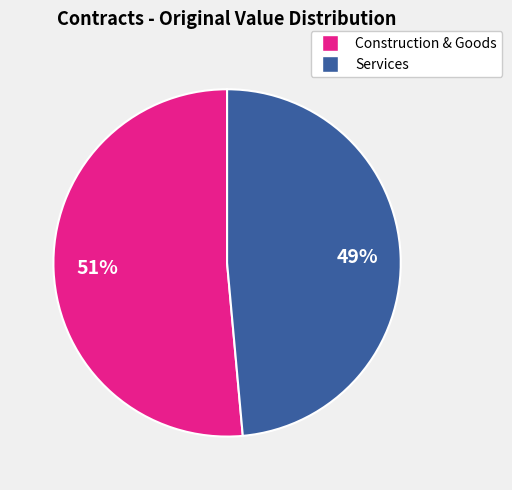

To the nearest percent, what is the average slice percentage?

50%